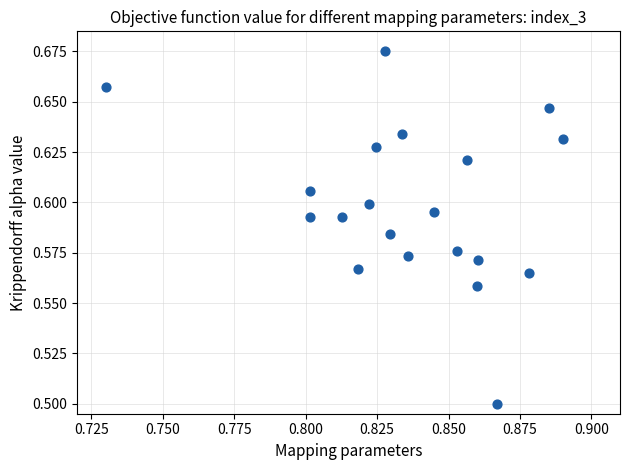

What Y value in the scatter plot is closest to 0?

0.5